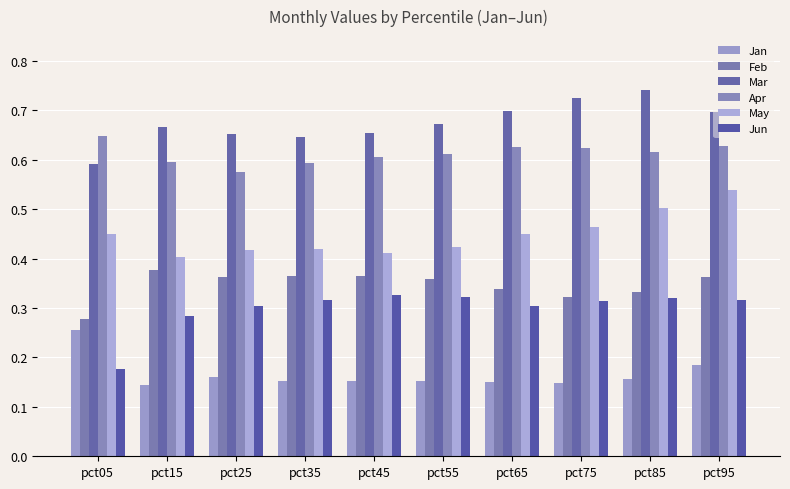

Where is Apr nearest to the value 0?

pct25